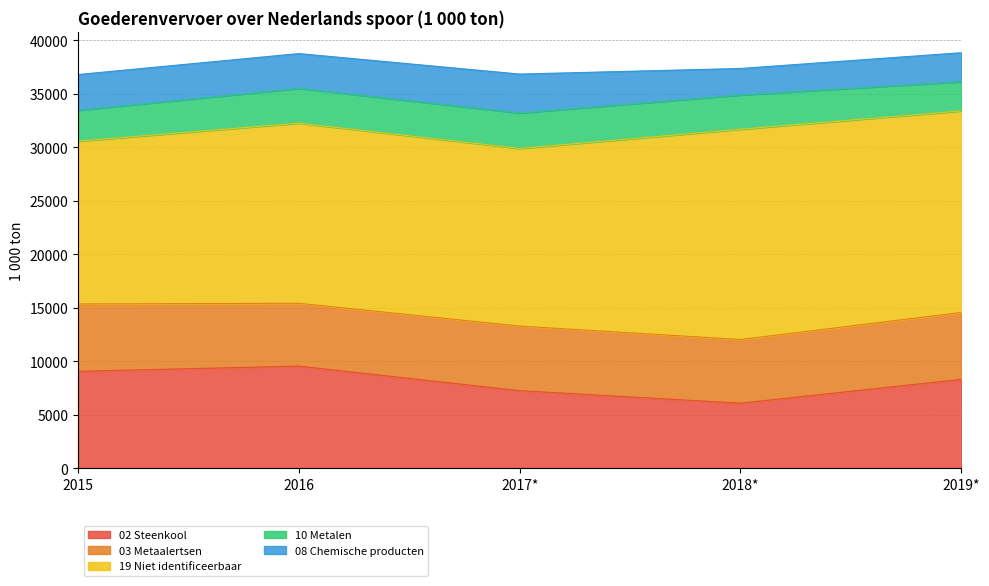

How many data points in 02 Steenkool are less than 8293?

2